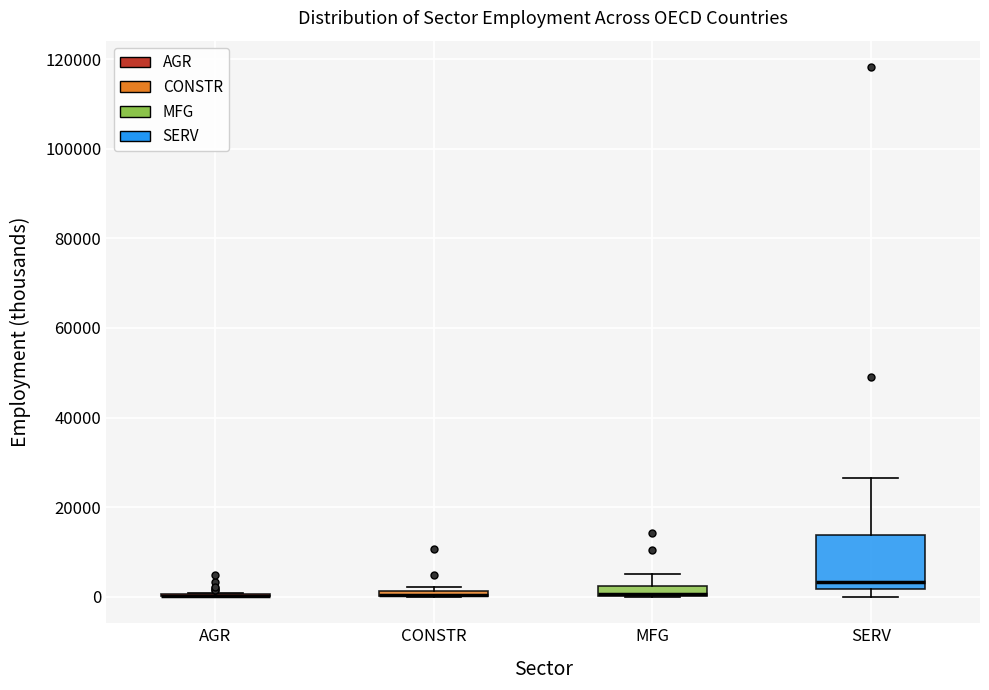

Where does the upper whisker of the box for SERV end on the y-axis? The values are not printed on the chart, so give them approximately, as read against the axis.

26000